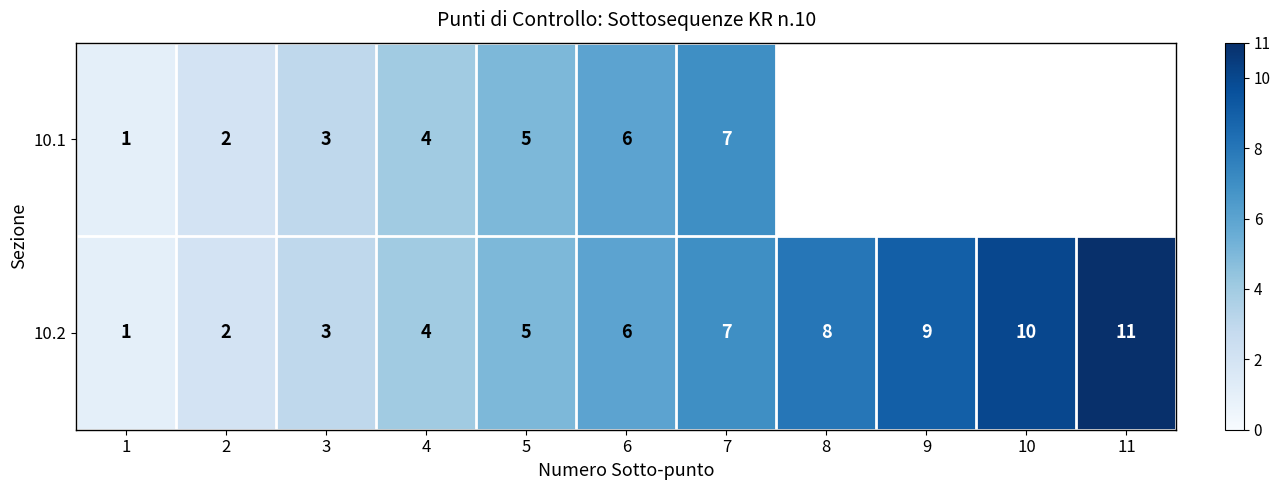

True or false: 10.2 has a value of 3 at 6.

False